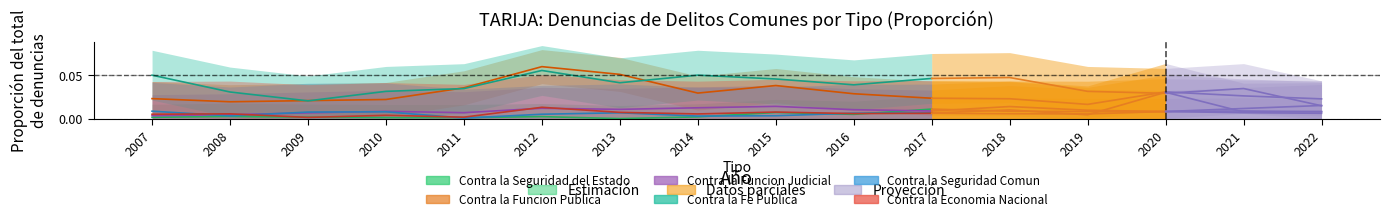

Rank the series by their maximum value, from lowest to highest.

Contra la Seguridad Comun, Contra la Seguridad del Estado, Contra la Economia Nacional, Contra la Funcion Judicial, Contra la Fe Publica, Contra la Funcion Publica